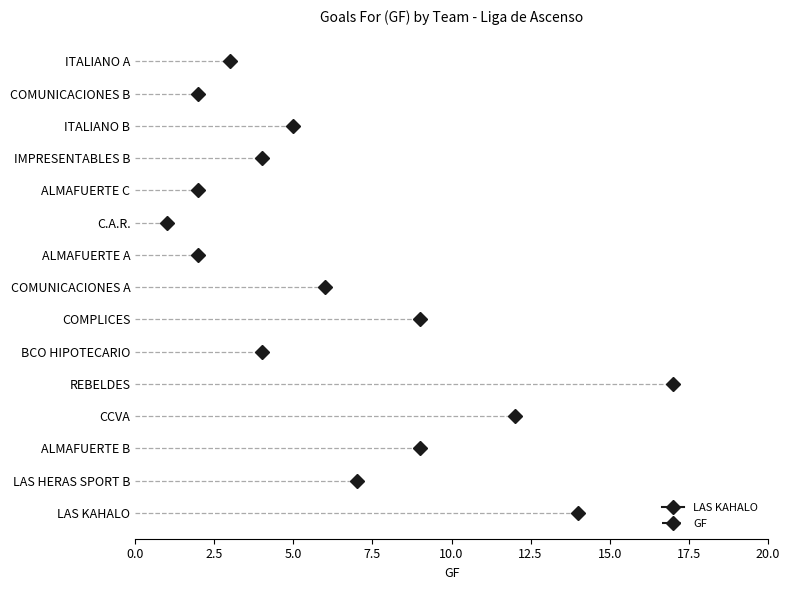

How many lines are shown in the chart?

1